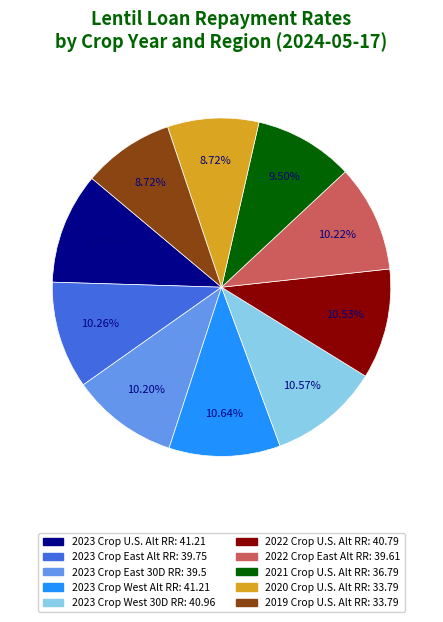

Does any single category account for the majority?

No